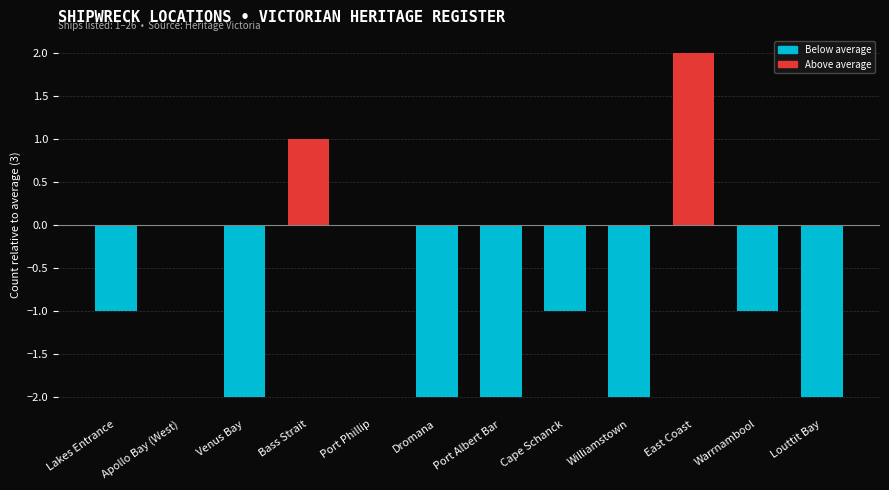

Between Dromana and Port Albert Bar, which is larger?

Dromana